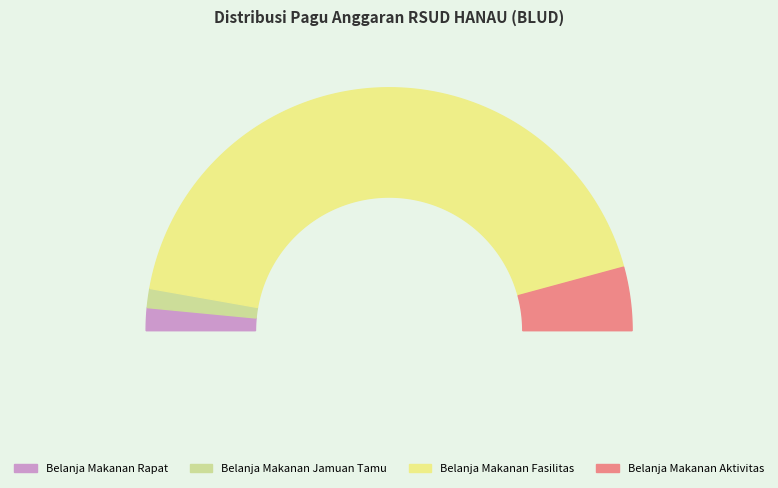

Do 38945797 and 38945794 together represent more than half of the pie?

Yes